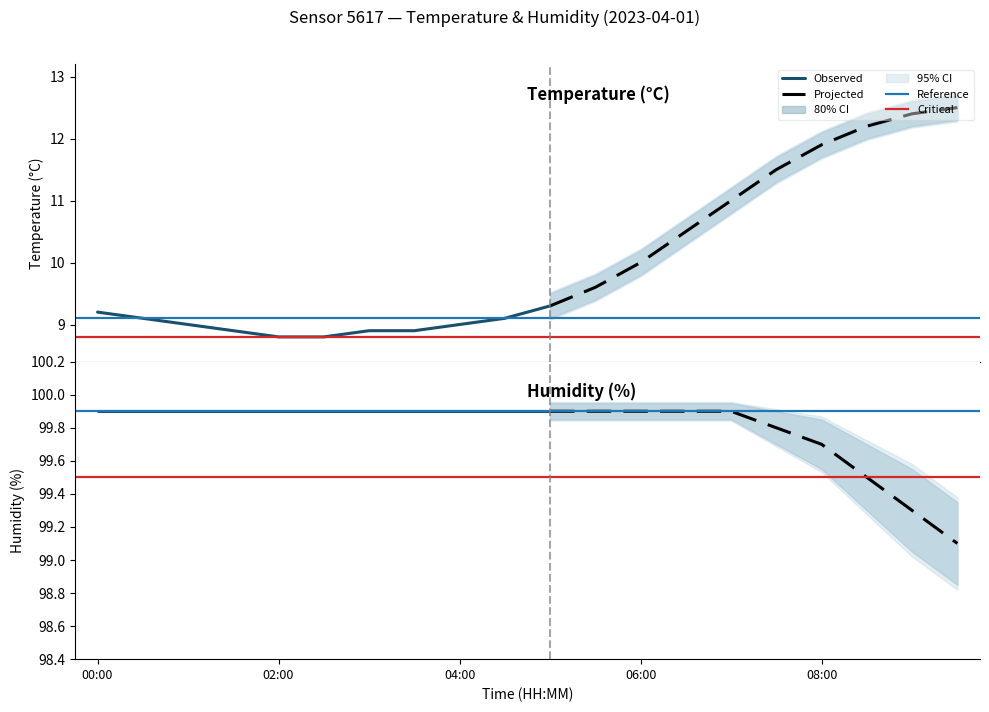

Is this an area chart (filled region under the line)?

No